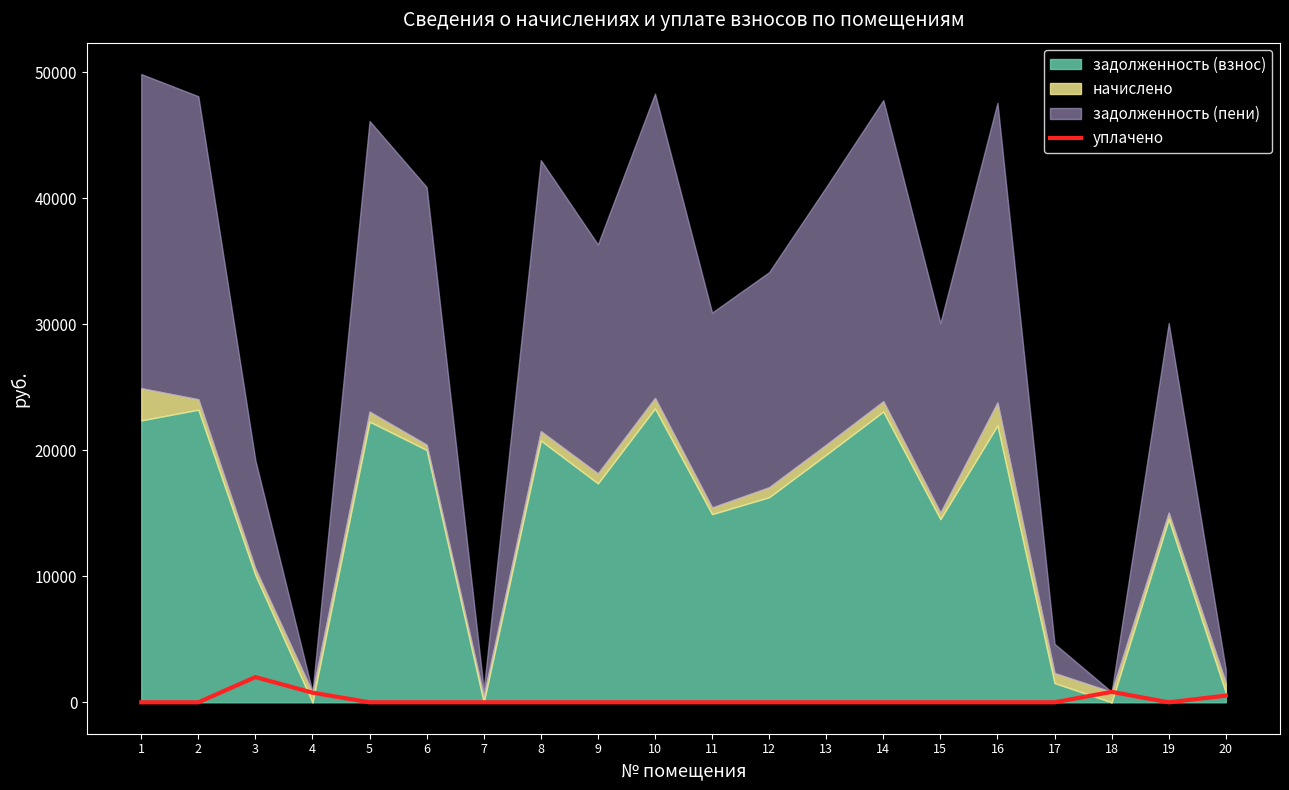

Reading left to right, list all the values displayed in this chart.

0.0	0.0	2000.0	765.0	0.0	0.0	0.0	0.0	0.0	0.0	0.0	0.0	0.0	0.0	0.0	0.0	0.0	828.5	0.0	529.0